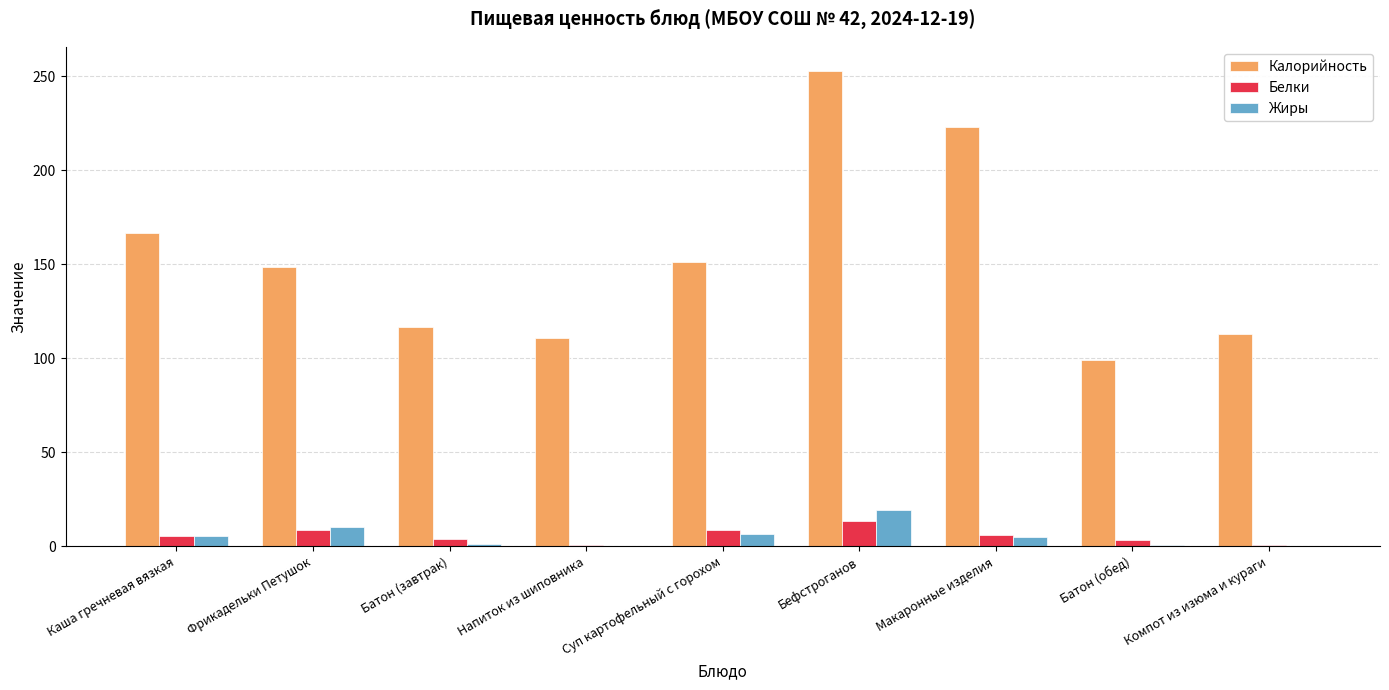

Are the bars horizontal?

No